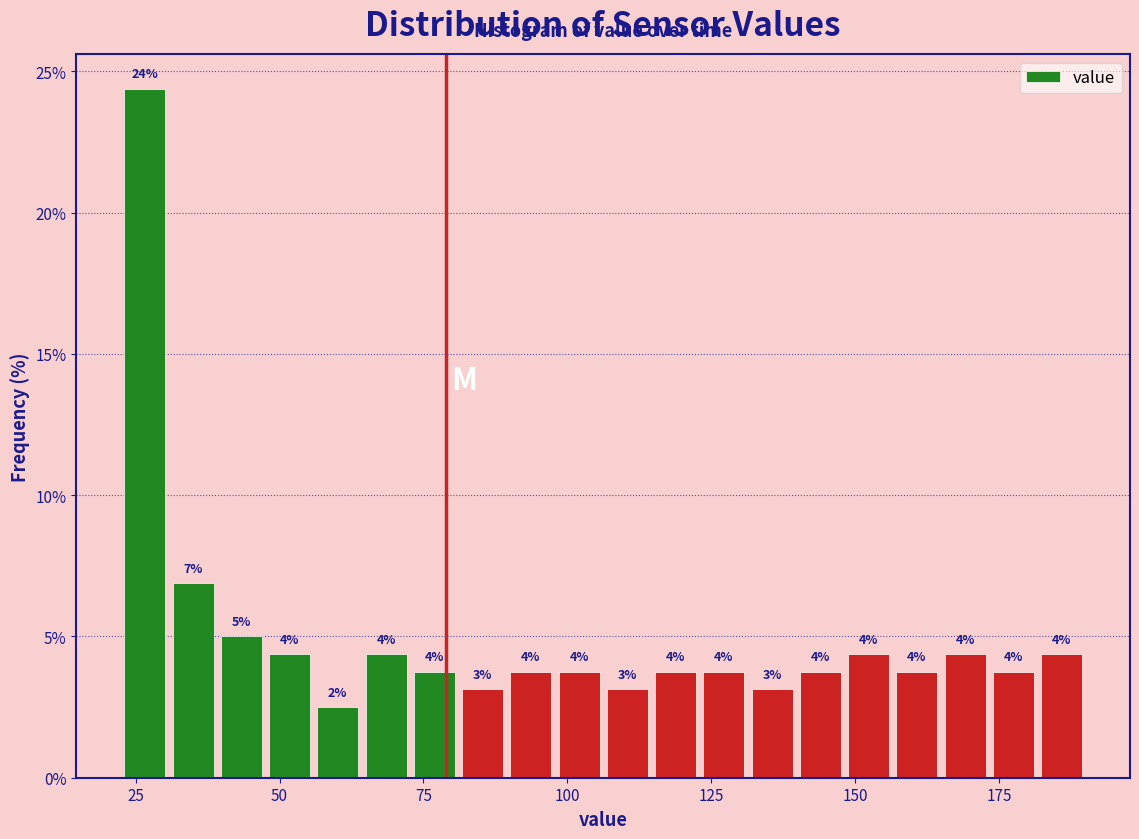

Around what value on the x-axis is the tallest bar? Give the approximate position of its centre, as read against the axis.

25